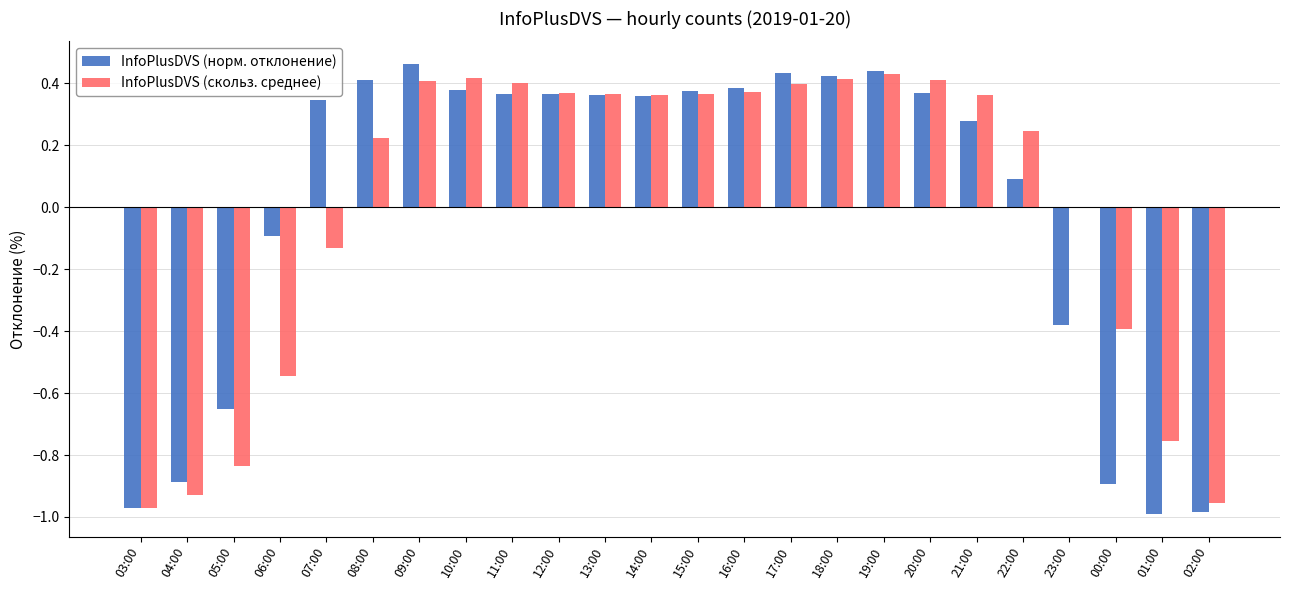

What is the total value across all series at 04:00?

-1.8